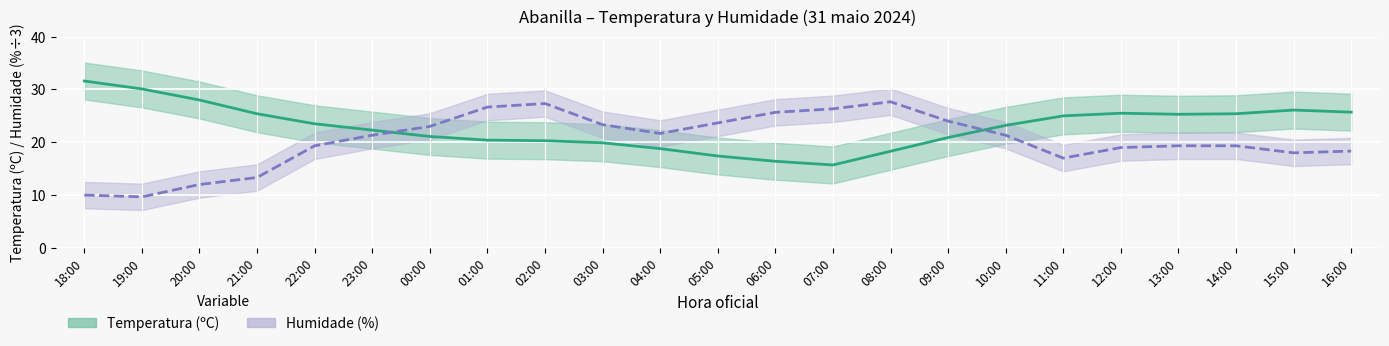

Which series has the largest total across all categories?

Temperatura (ºC)